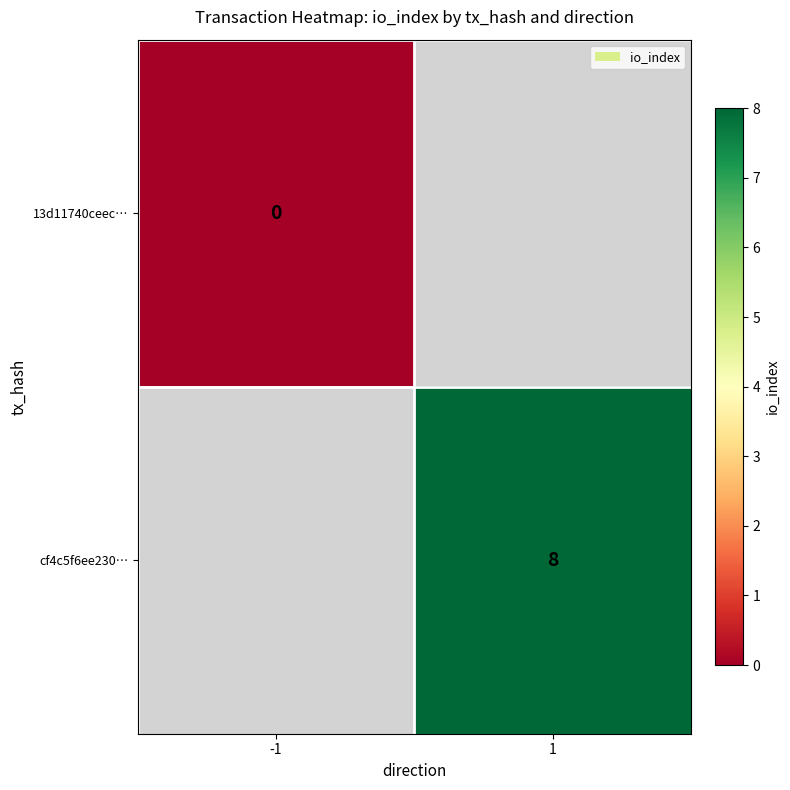

The value of cf4c5f6ee230… at 1 is 2. True or false?

False